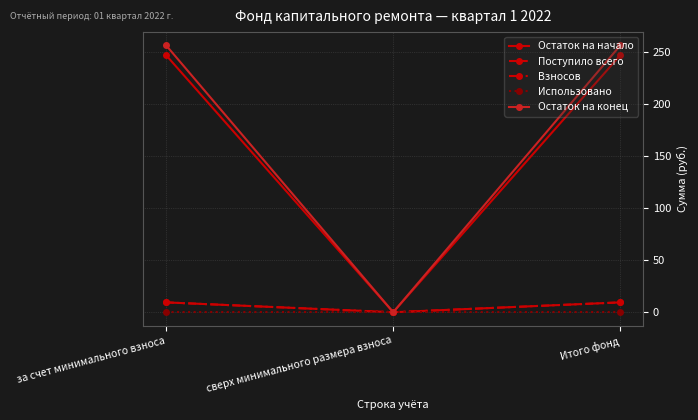

Does the chart have visible grid lines?

Yes